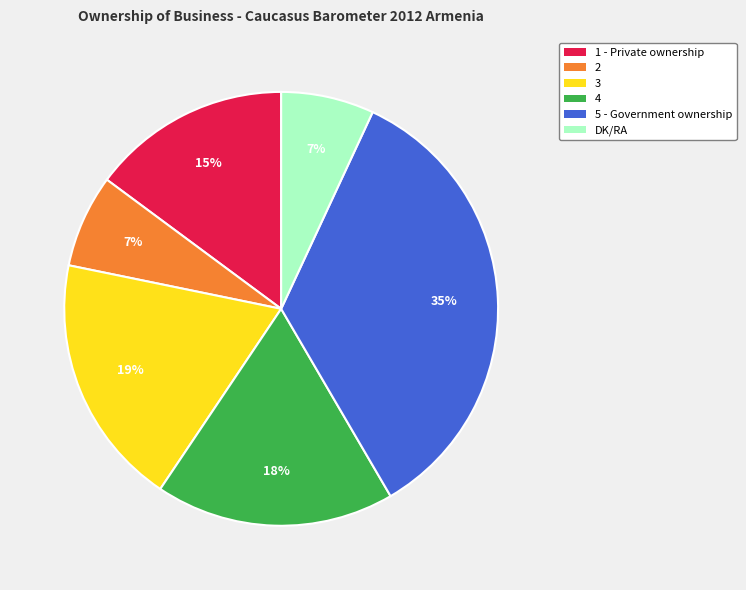

True or false: 5 - Government ownership accounts for 44% of the total.

False